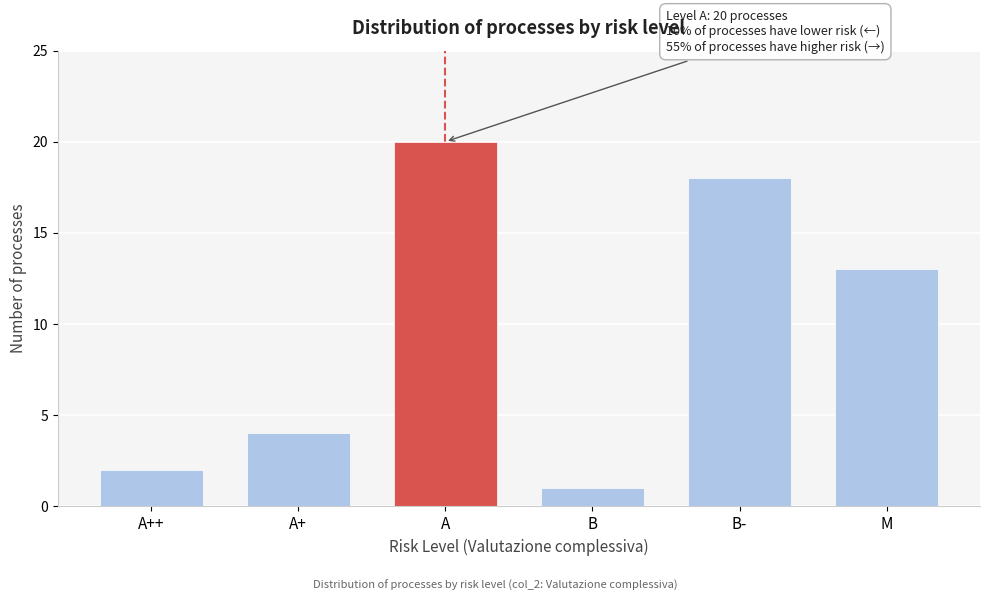

Reading left to right, what are all the values shown in this chart?

2	4	20	1	18	13